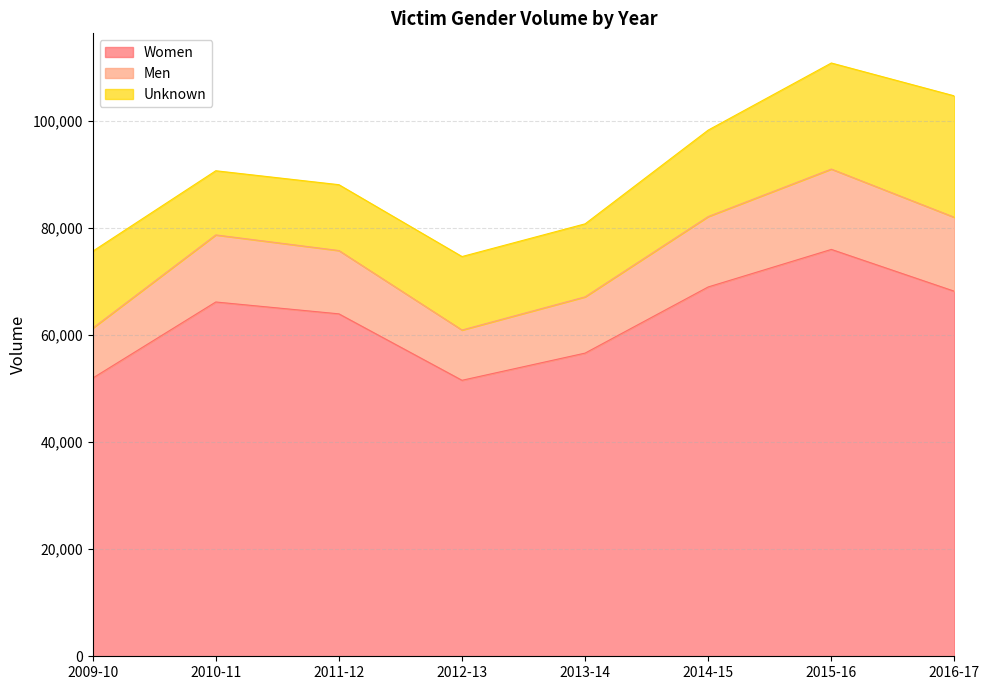

What is the smallest value displayed?

51565